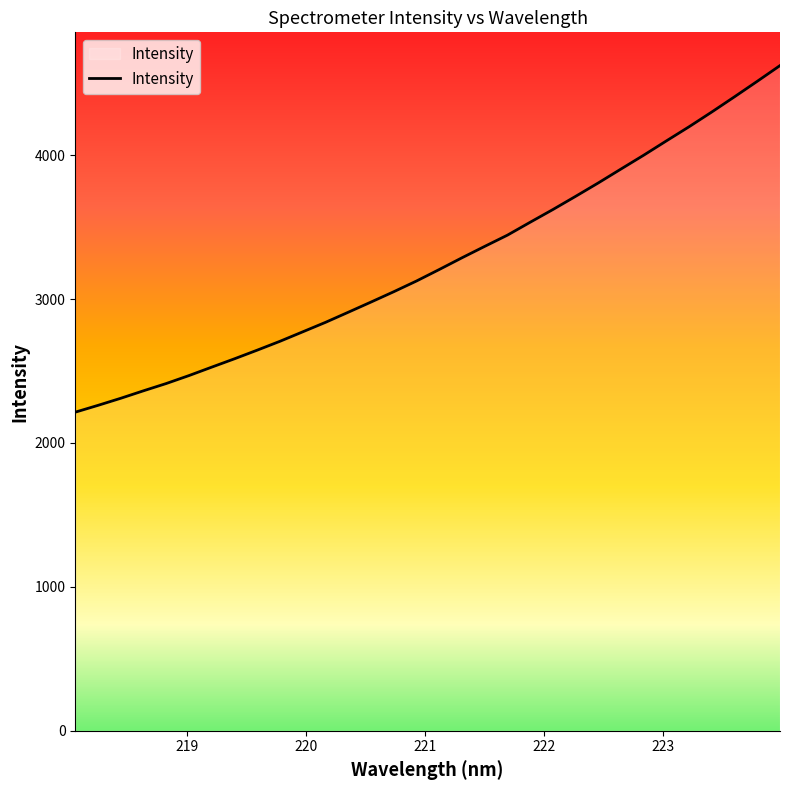

What is the difference between the maximum and minimum values?

2408.1